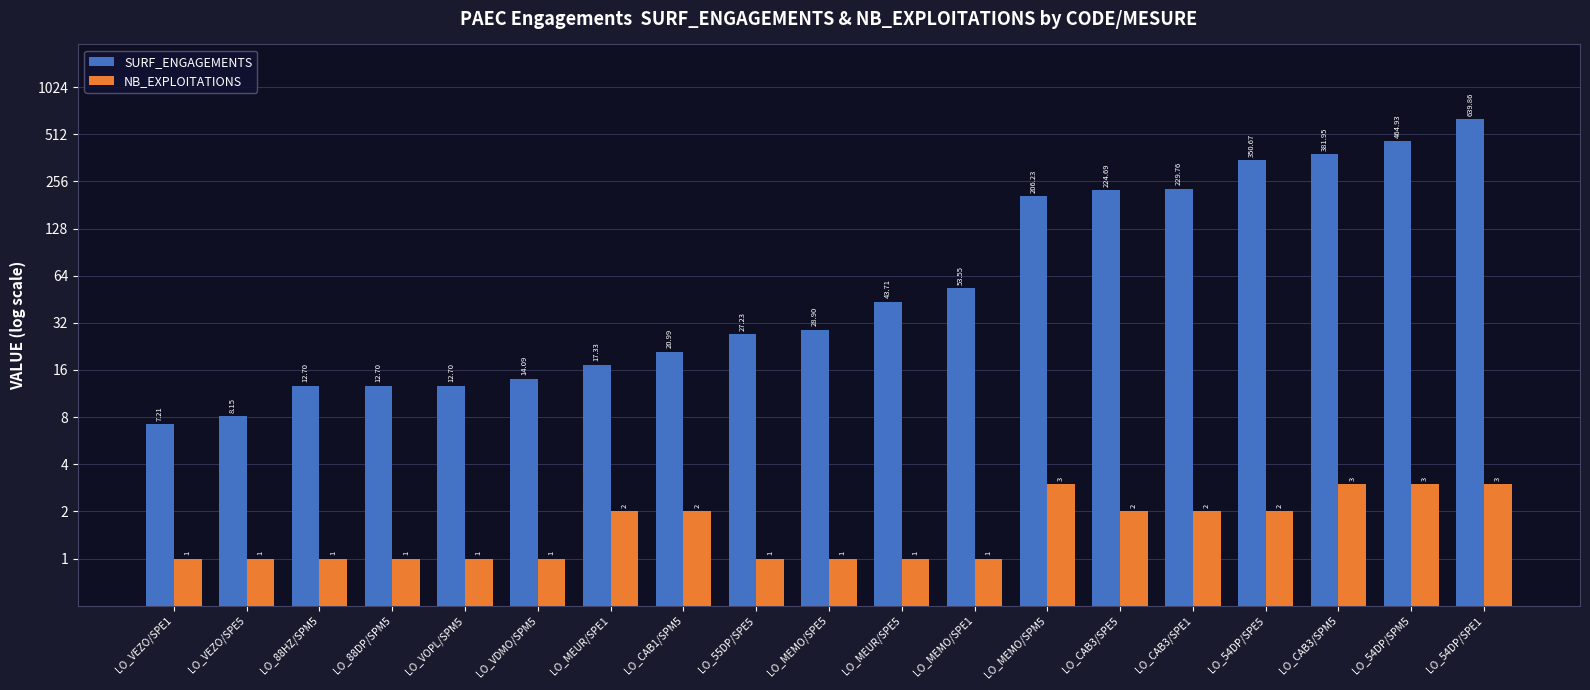

Reading left to right, extract all data points from this chart.

SURF_ENGAGEMENTS: 7.2	8.2	12.7	12.7	12.7	14.1	17.3	21.0	27.2	28.9	43.7	53.5	206.2	224.7	229.8	350.7	381.9	464.9	639.9
NB_EXPLOITATIONS: 1.0	1.0	1.0	1.0	1.0	1.0	2.0	2.0	1.0	1.0	1.0	1.0	3.0	2.0	2.0	2.0	3.0	3.0	3.0